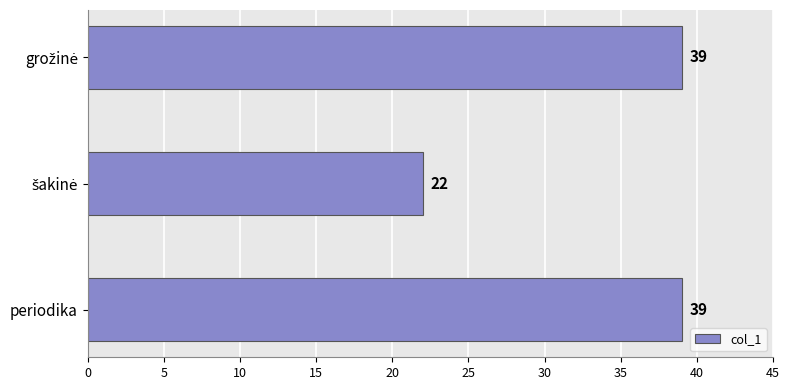

What is the value of the 1st bar from the top?

39